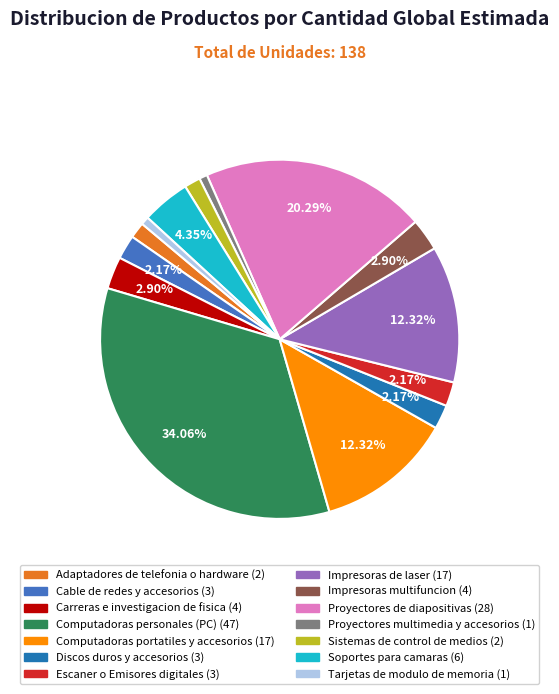

Which category has the biggest portion of the pie?

Computadoras personales (PC)